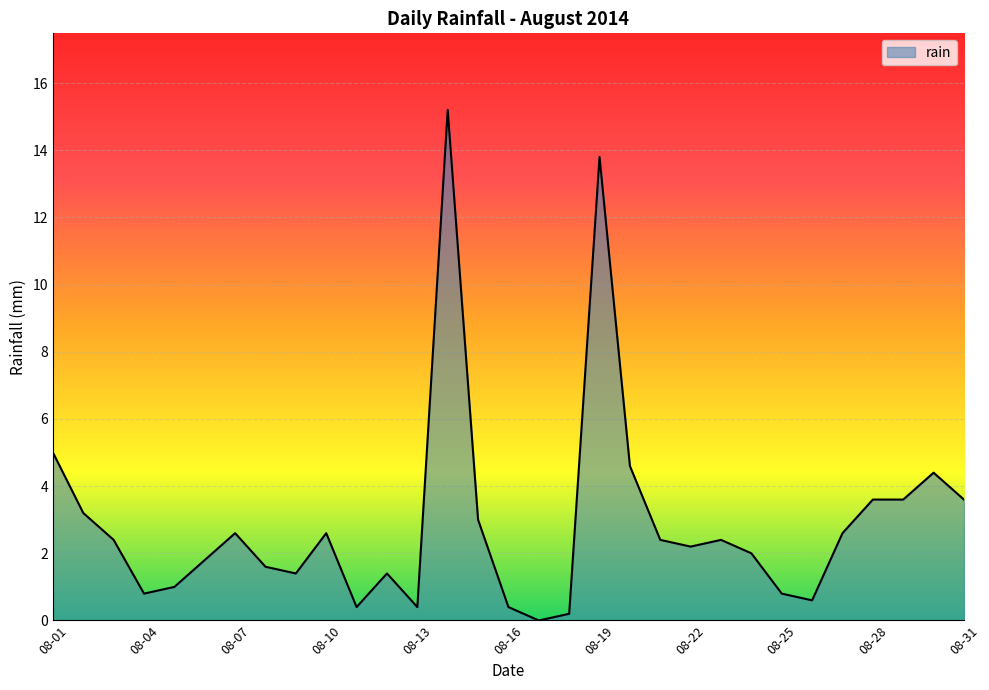

What is the greatest value displayed?

15.2